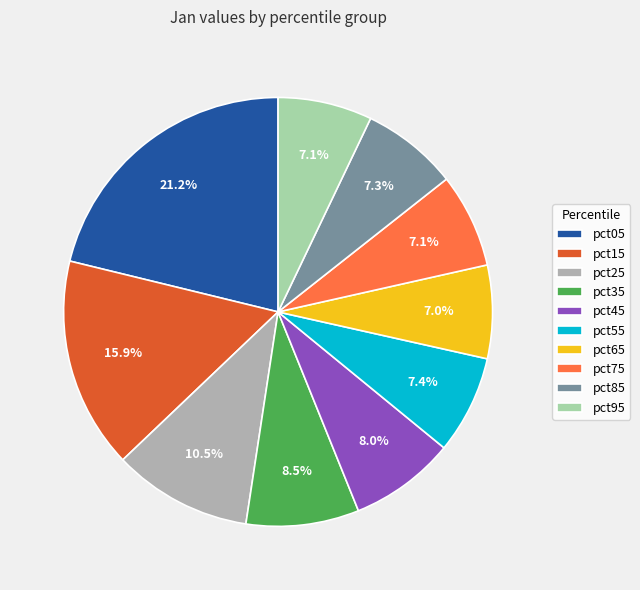

What is the largest slice in the pie chart?

pct05